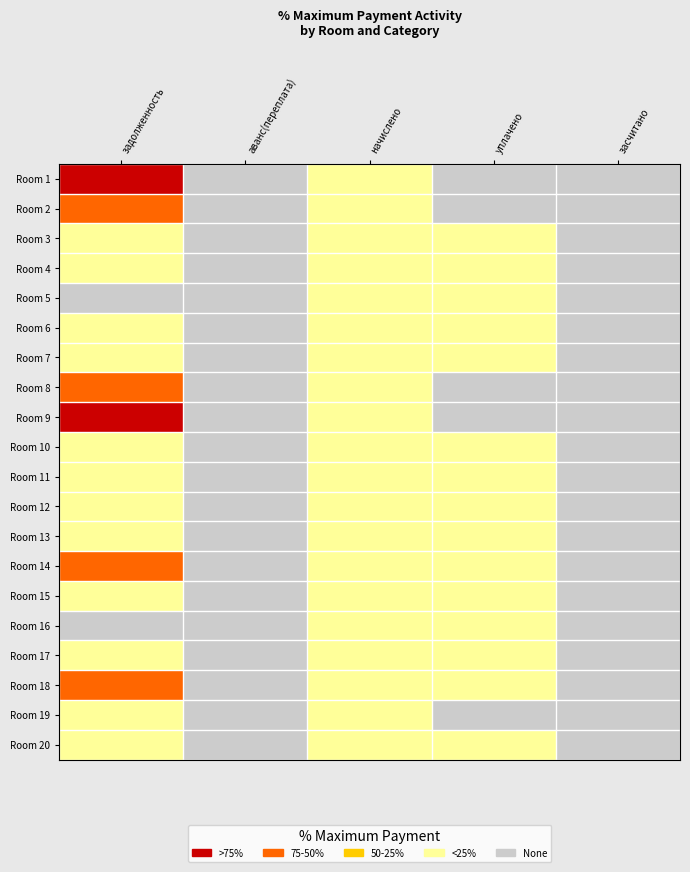

At how many categories does at least one series exceed 0?

1